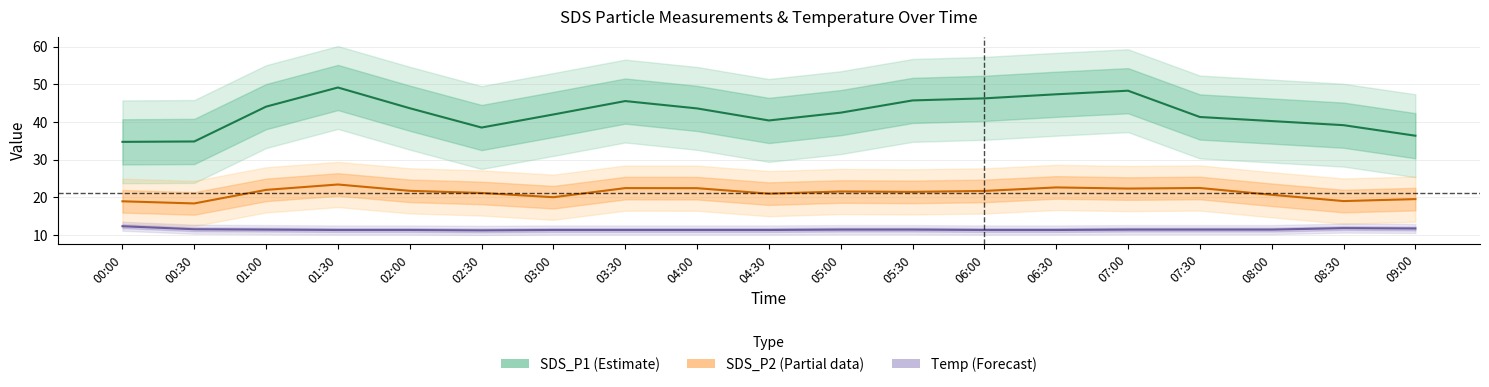

True or false: SDS_P1 (Estimate) and Temp (Forecast) intersect in this chart.

False